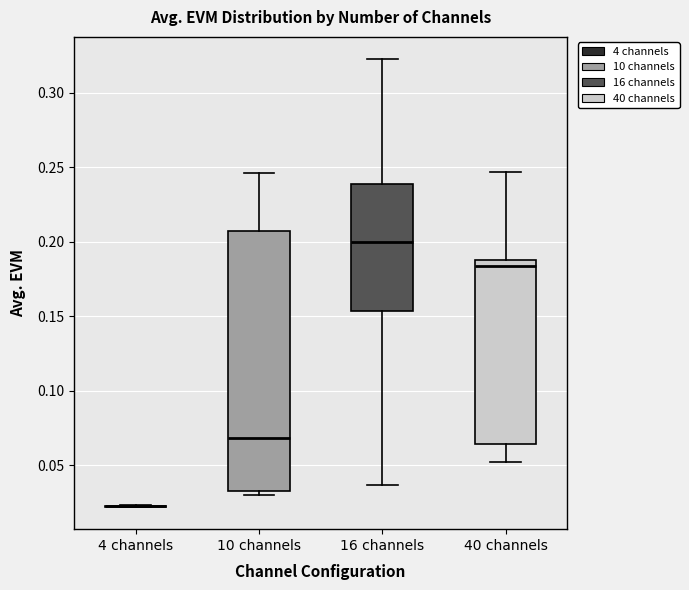

Reading left to right, transcribe this box plot: for each box, give where its median line is, the range the box spans, and where its two whiskers end, as read against the y-axis. The values are not printed on the chart, so give them approximately, as read against the axis.

4 channels: box collapsed to a line at 0.020, whiskers 0.020 to 0.025
10 channels: median 0.070, box 0.035 to 0.205, whiskers 0.030 to 0.245
16 channels: median 0.200, box 0.155 to 0.240, whiskers 0.035 to 0.325
40 channels: median 0.185, box 0.065 to 0.190, whiskers 0.050 to 0.245